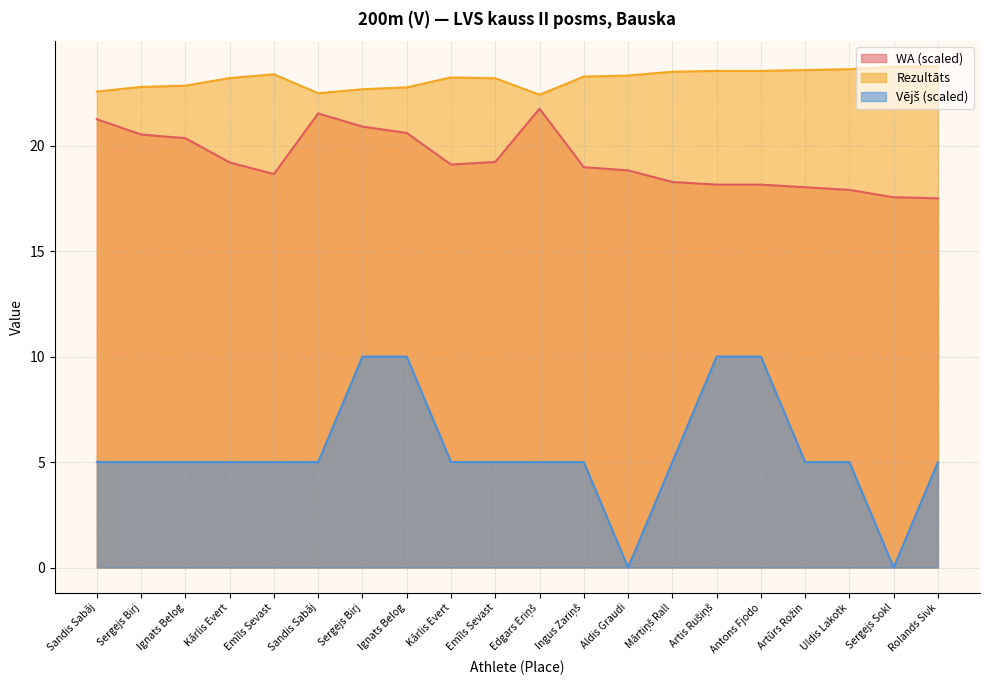

The value of Vējš at Sergejs Sokl is 0.0. True or false?

True